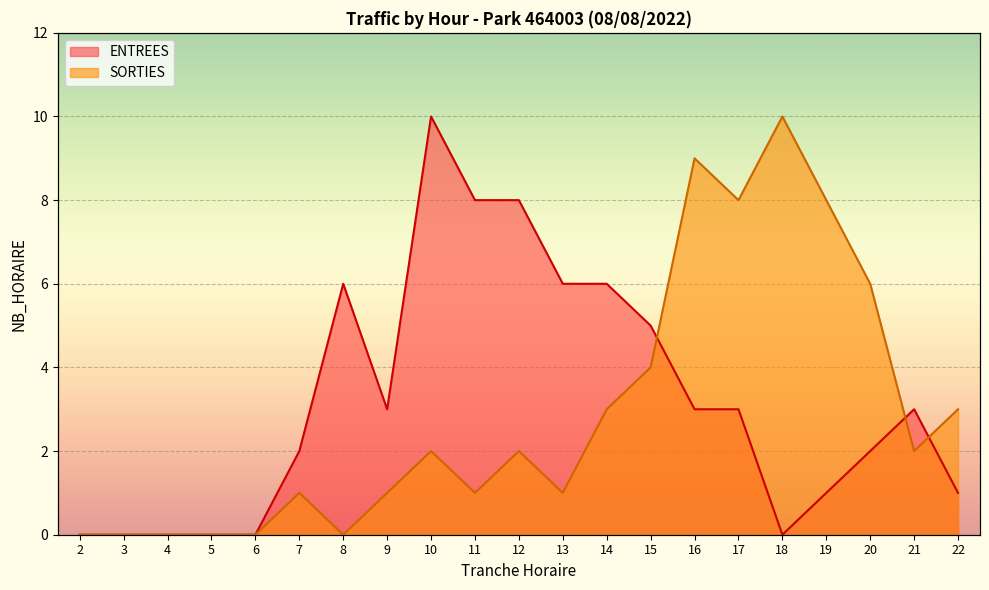

What is the value of the ENTREES point at the 6th from the left?

2